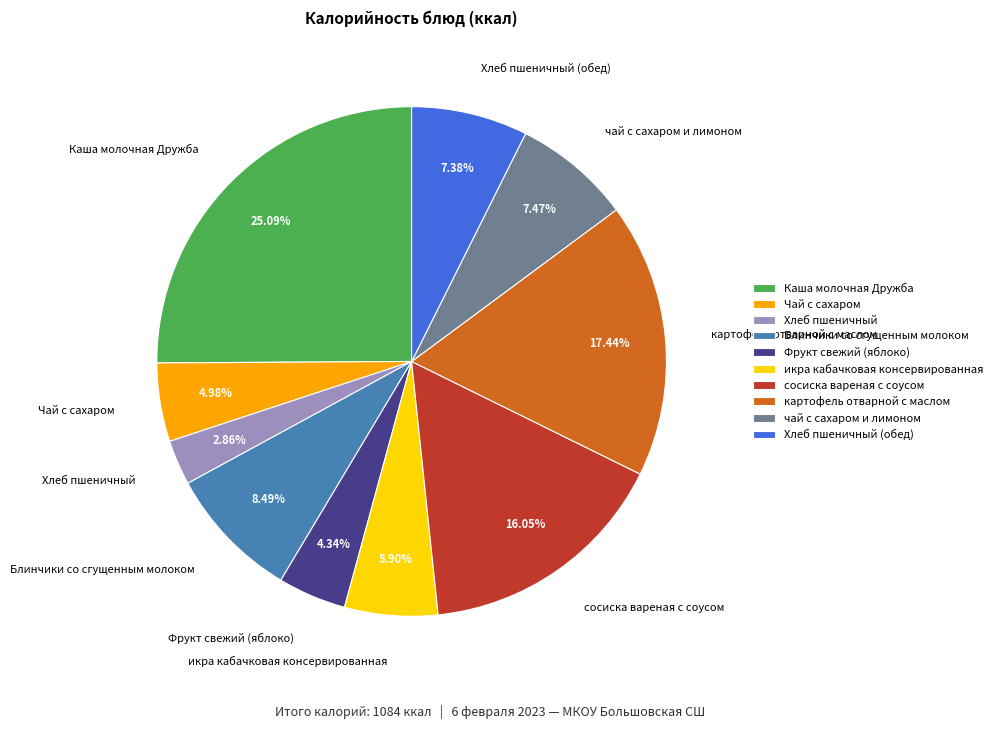

What percentage is the Фрукт свежий (яблоко) slice, to the nearest percent?

4%